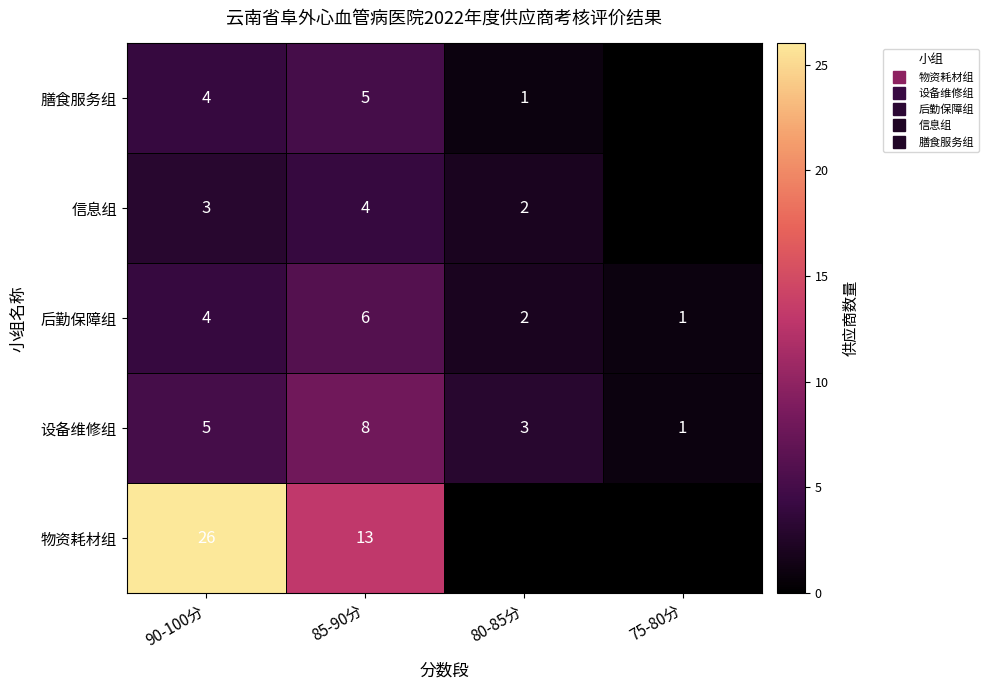

Between 90-100分 and 85-90分, which series saw the biggest shift?

物资耗材组